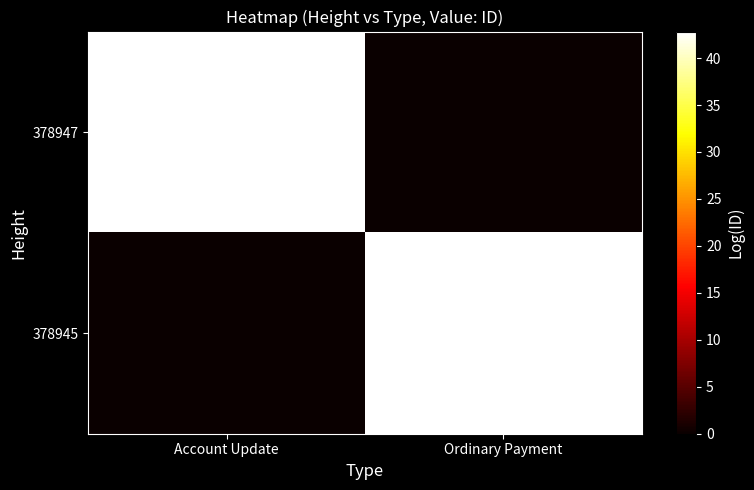

At which category does the chart reach its peak across all series?

Account Update